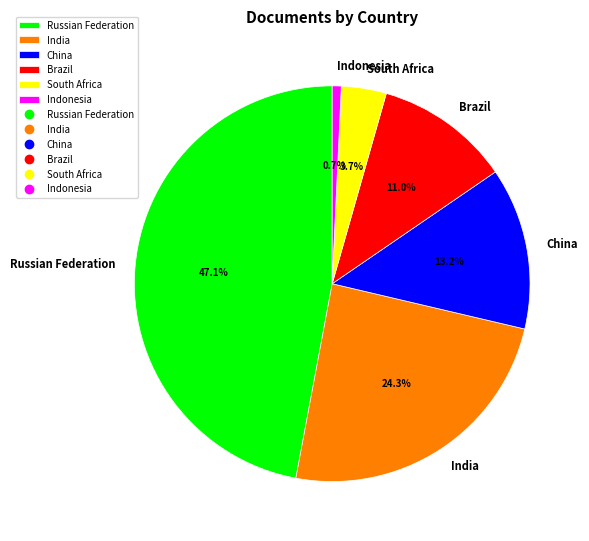

Is China the majority of the pie?

No